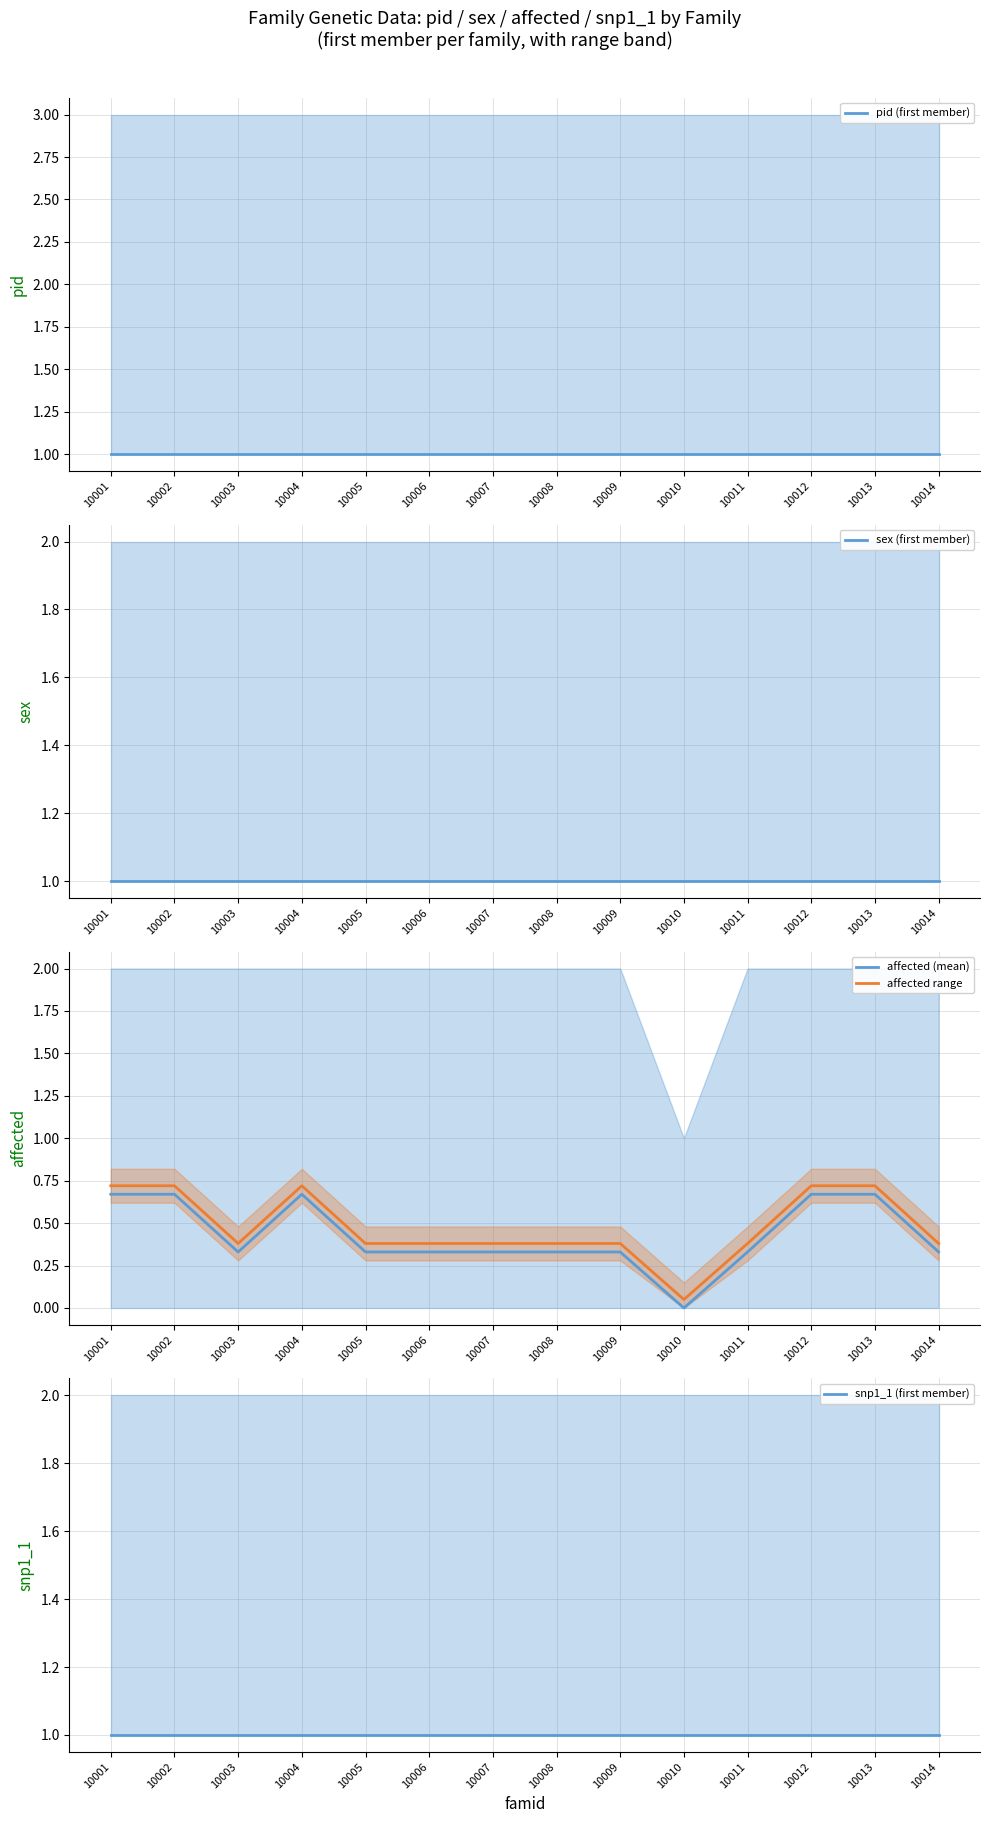

The pid (first member) series shows 1.0 at 10010. True or false?

True